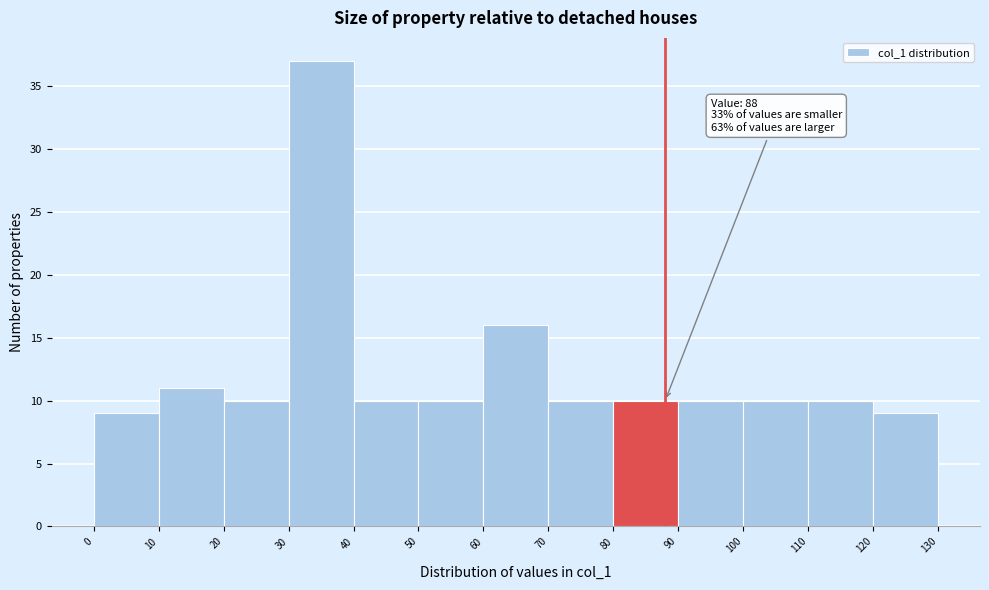

Over which range of the x-axis is the bar tallest?

30 to 40